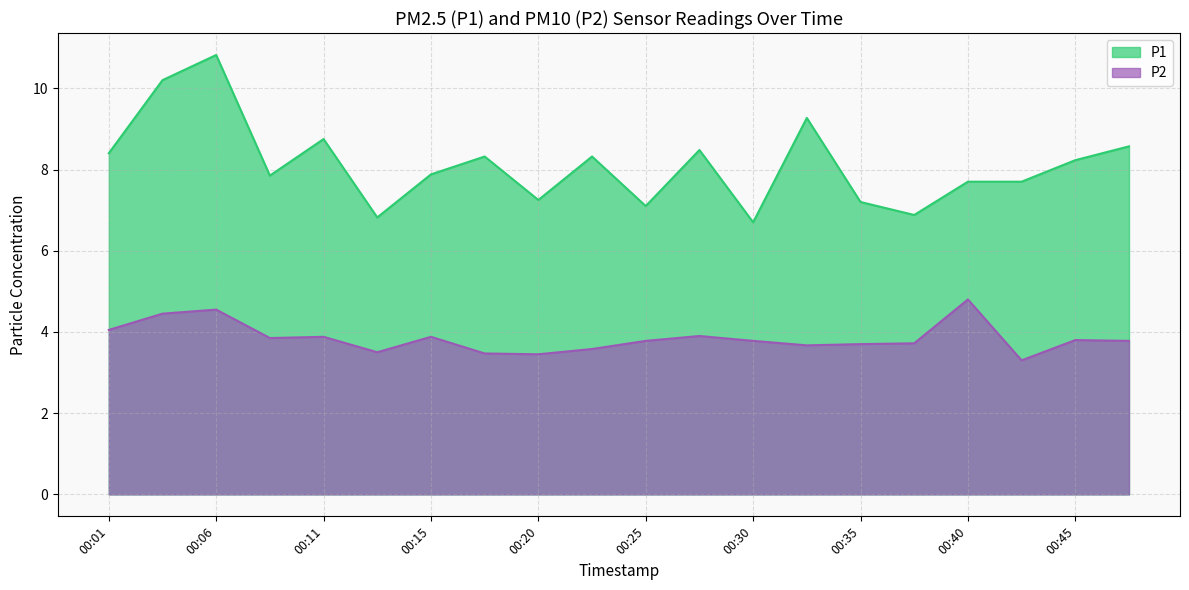

Rank the series by their maximum value, from highest to lowest.

P1, P2